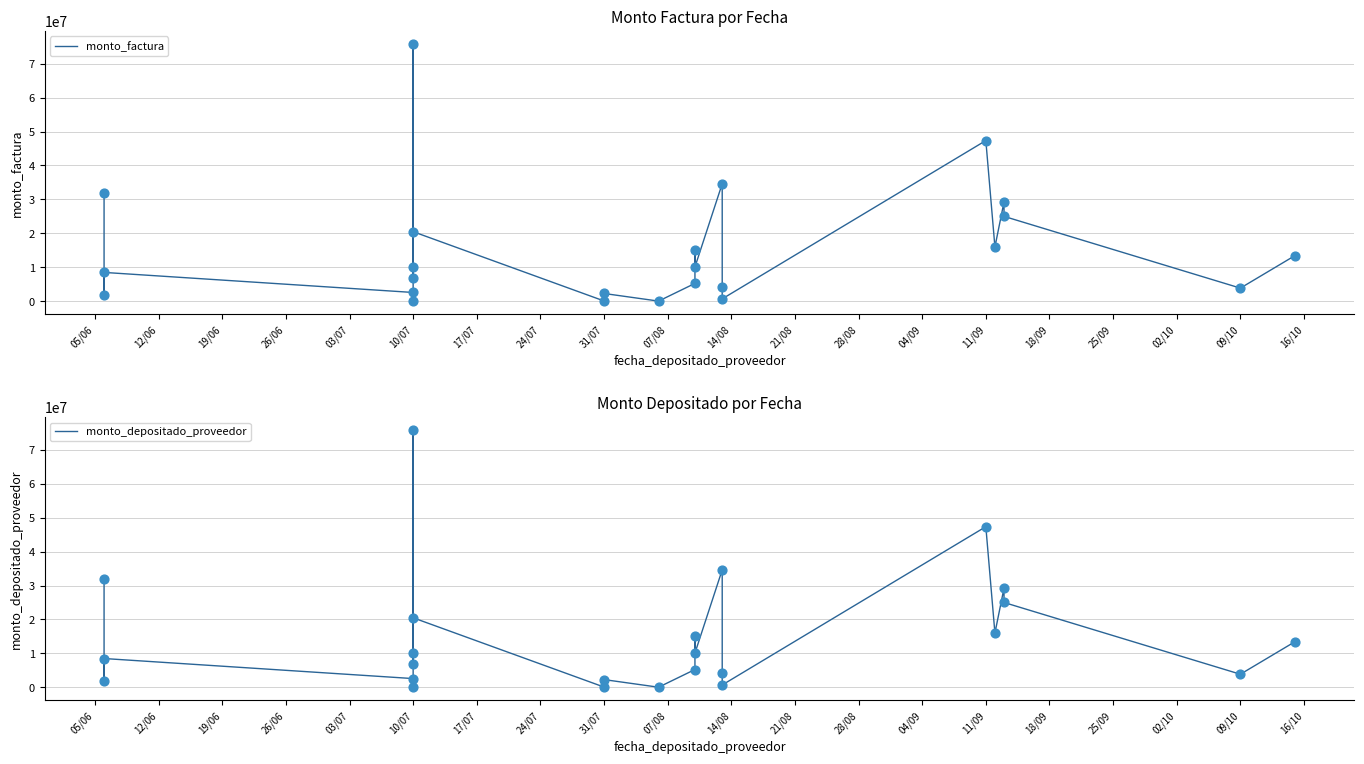

Is the value of monto_factura at 02/10 greater than the value of monto_depositado_proveedor at 05/06?

No